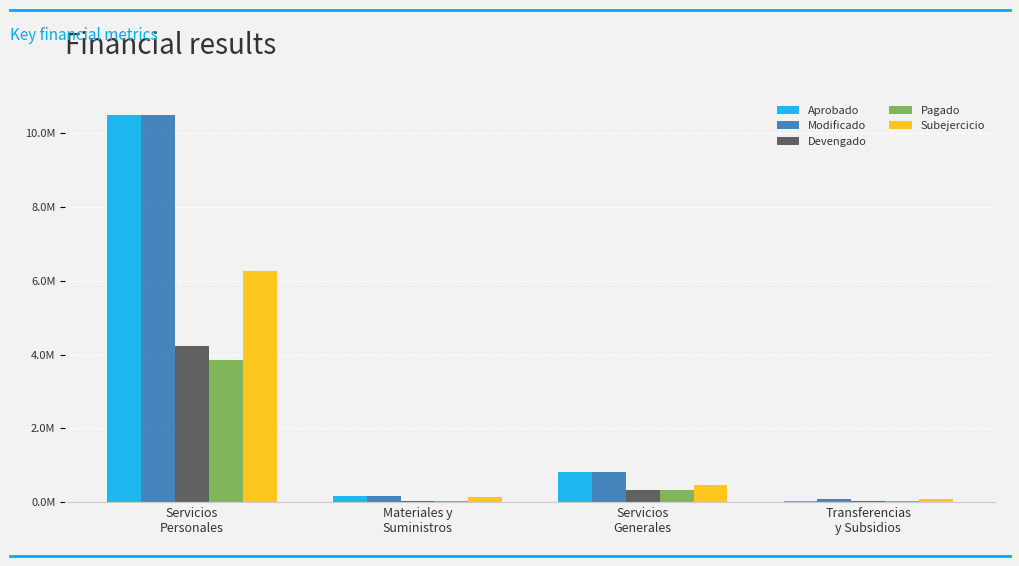

Does the chart contain stacked bars?

No